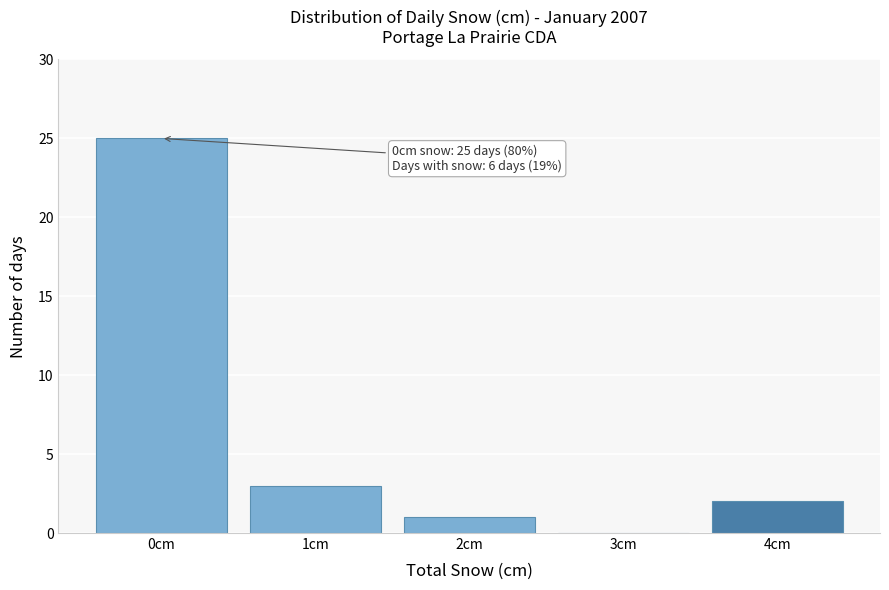

Reading left to right, extract all data points from this chart.

0cm=25	1cm=3	2cm=1	3cm=0	4cm=2